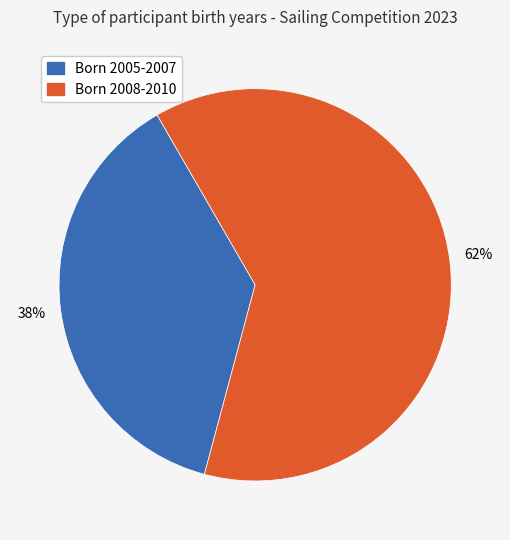

What percentage is the Born 2008-2010 slice, to the nearest percent?

62%